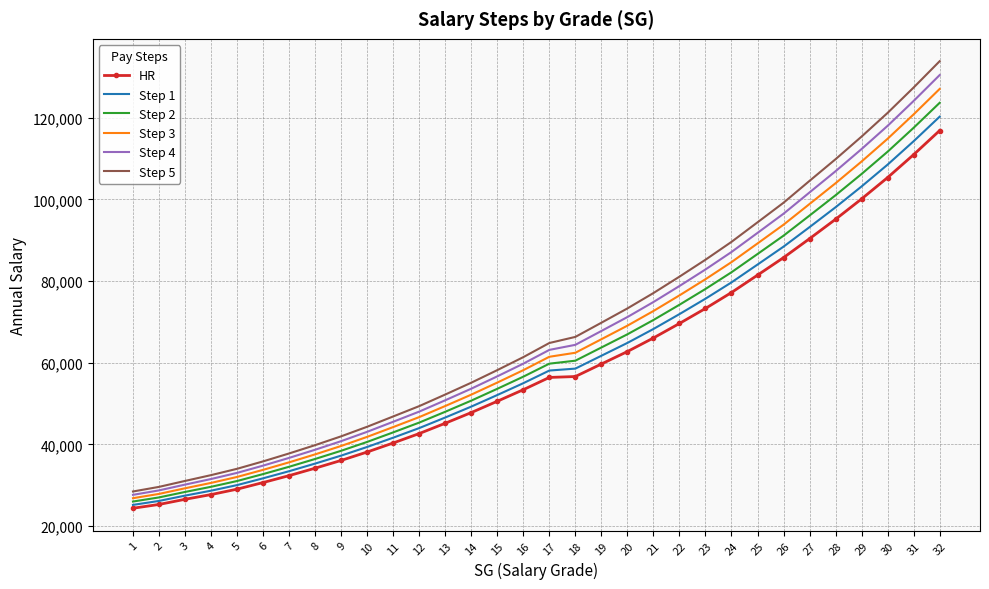

Is it true that Step 3 equals 20069 at 4?

False